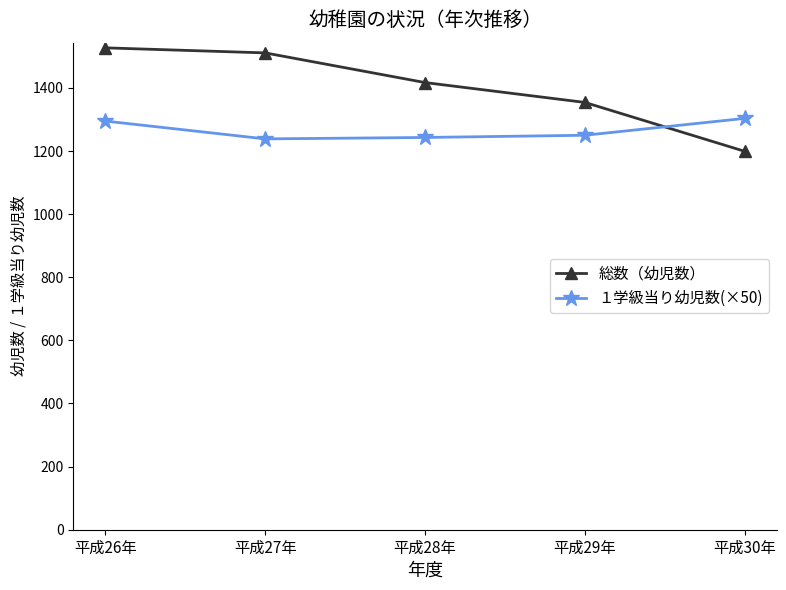

How many data points does each series have?

5